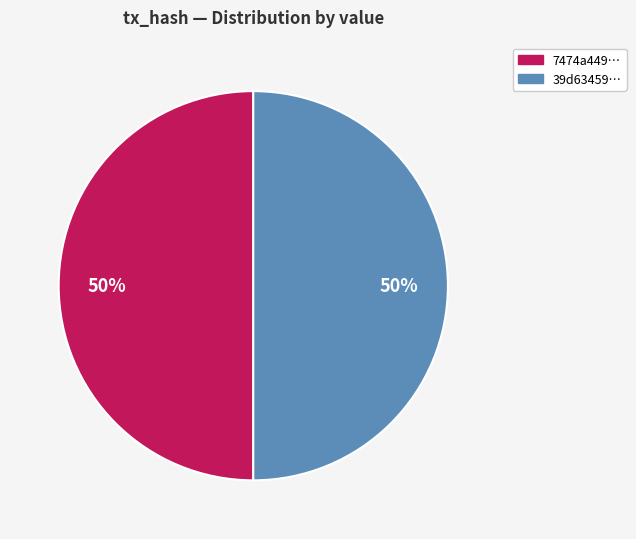

Do 7474a449… and 39d63459… together represent more than half of the pie?

Yes